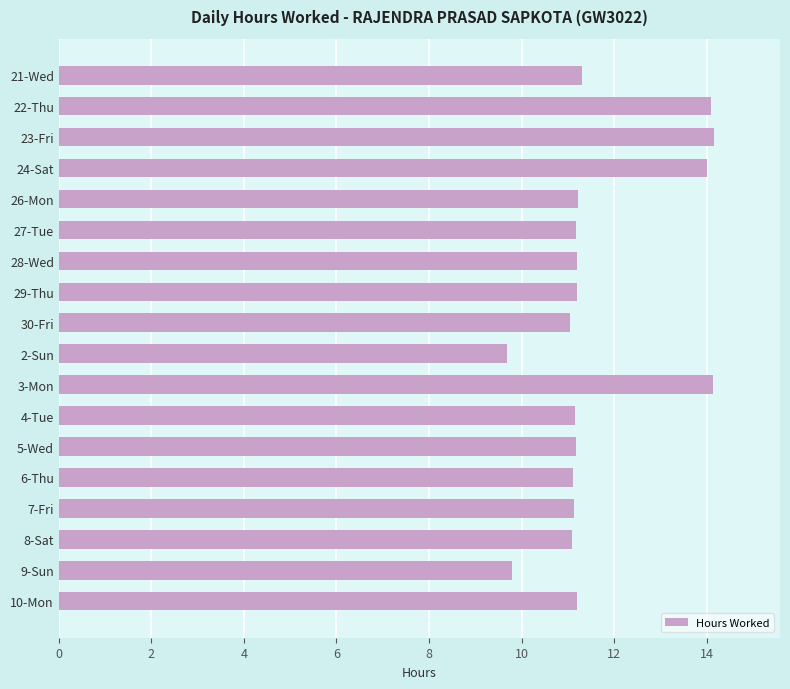

What is the change in value from 21-Wed to 22-Thu?

+2.8